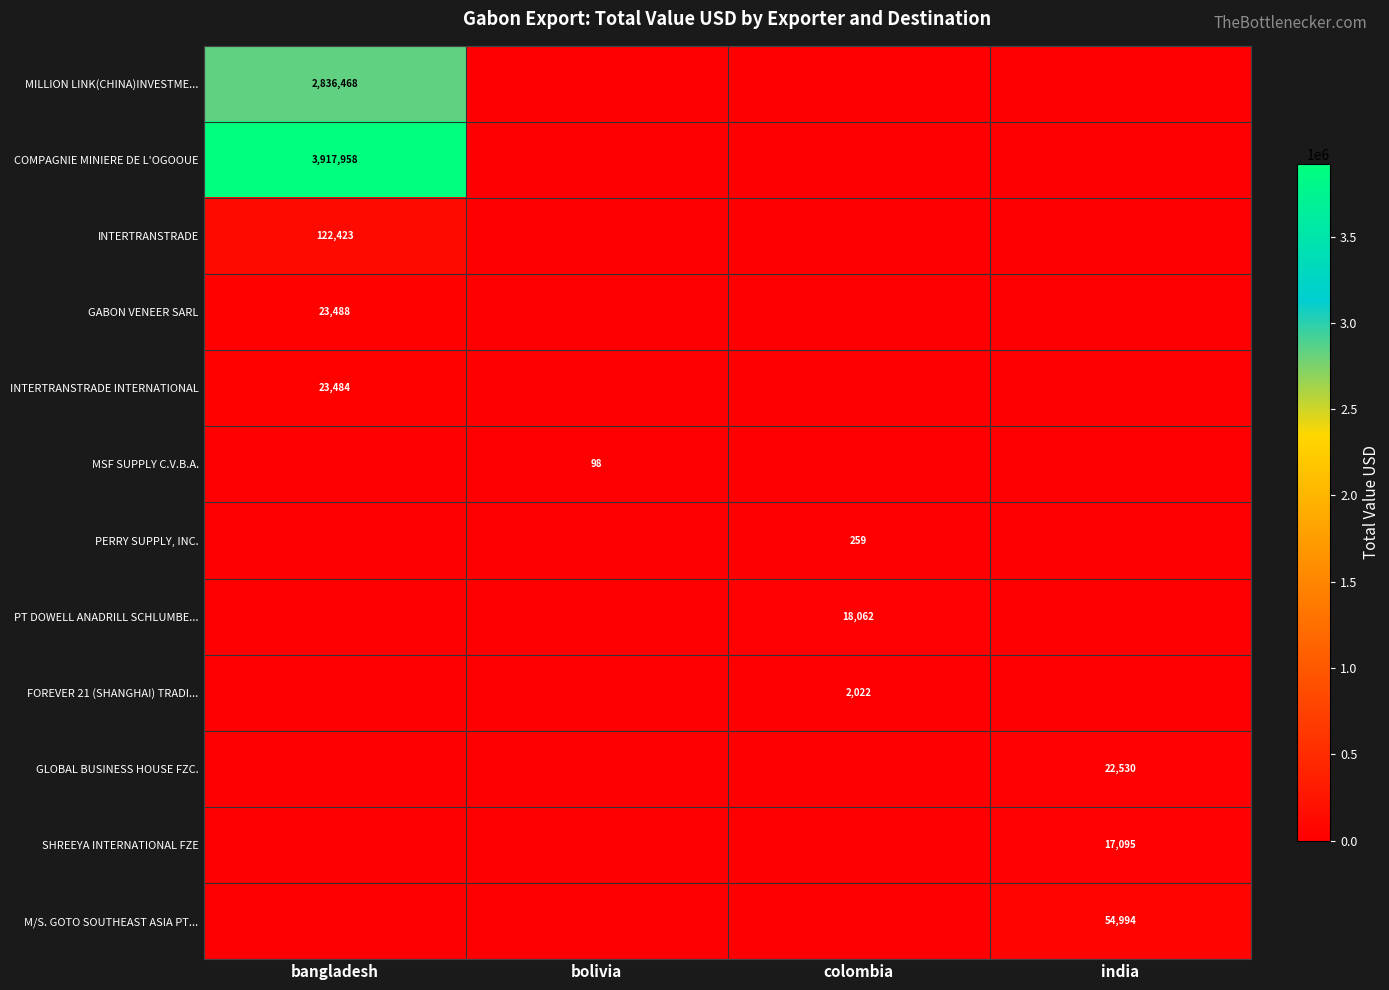

The value of MSF SUPPLY C.V.B.A. at bolivia is 98. True or false?

True